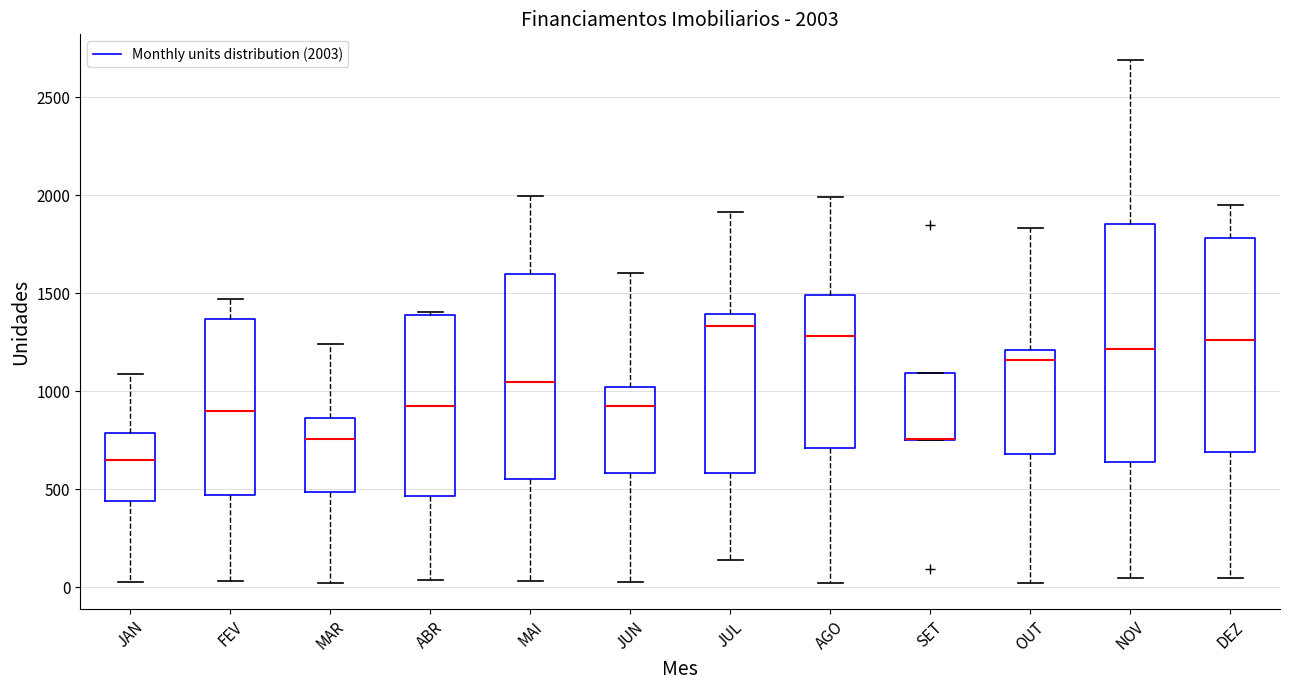

Which box is the tallest, from its lower edge to its upper edge?

NOV